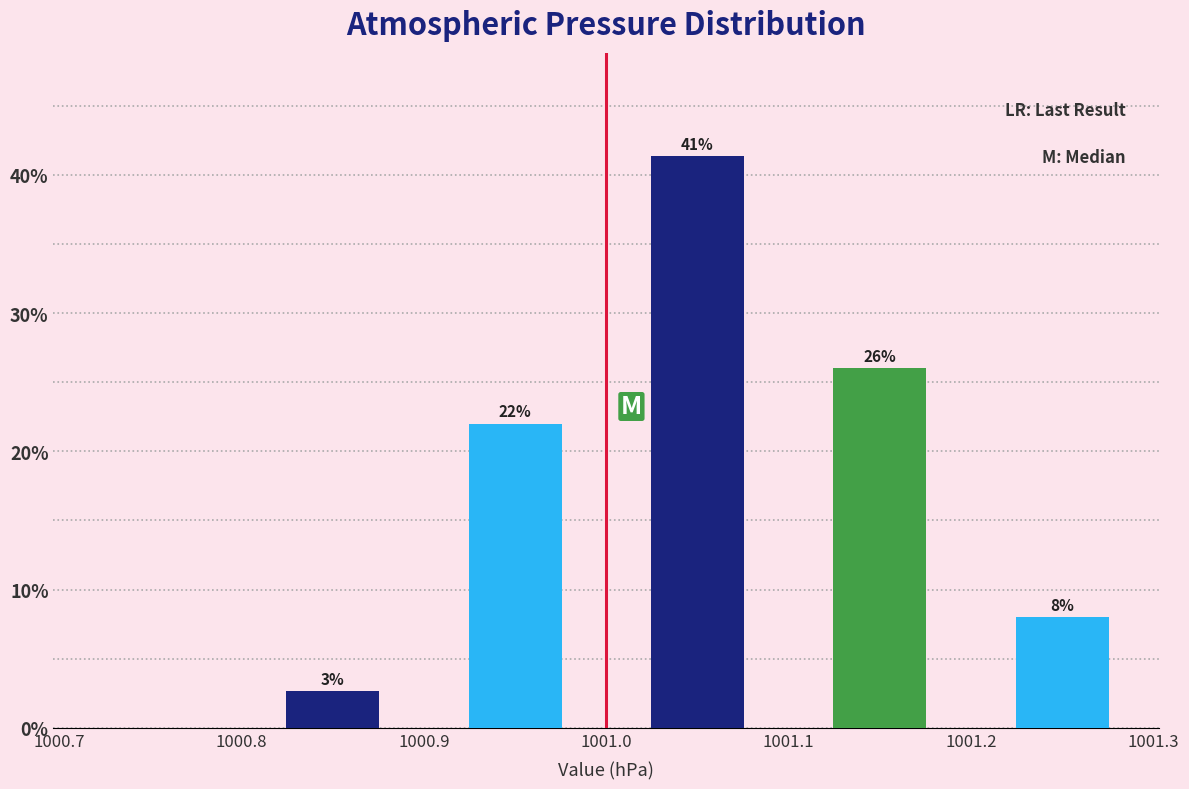

Over which range of the x-axis is the bar tallest?

1001.0 to 1001.1